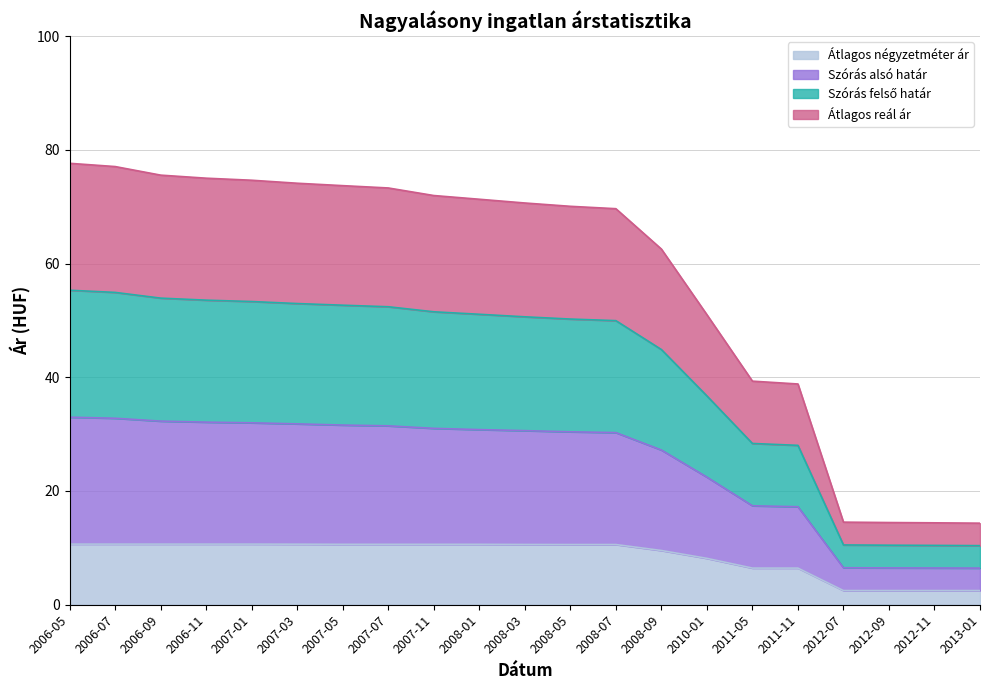

What is the total value across all series at 2011-05?

91.5